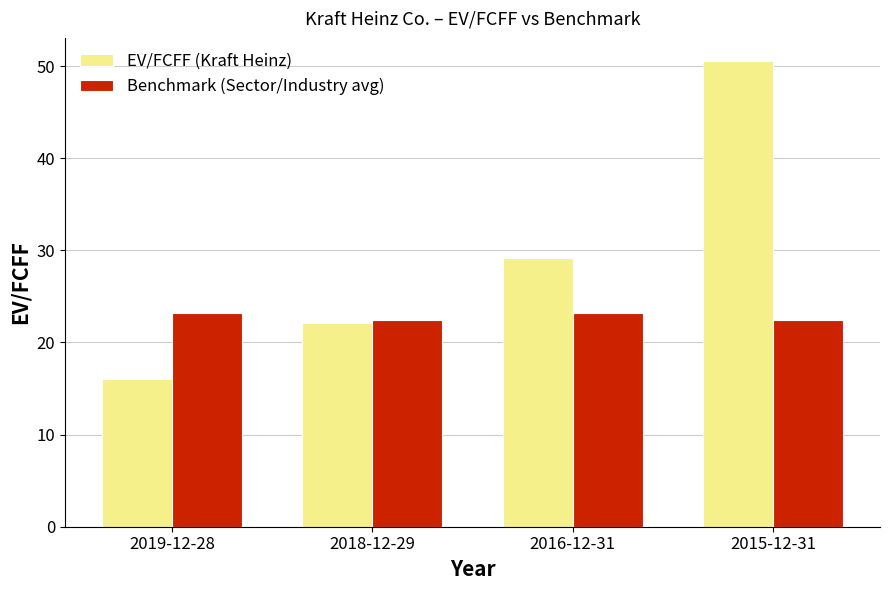

How many bars are there in each group?

2